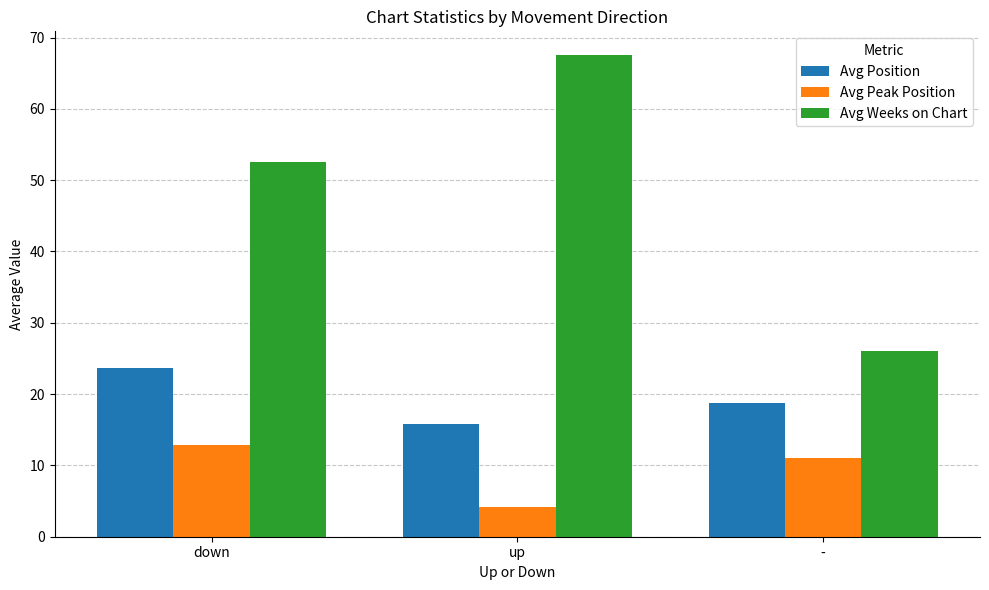

How many bars are there in total?

9